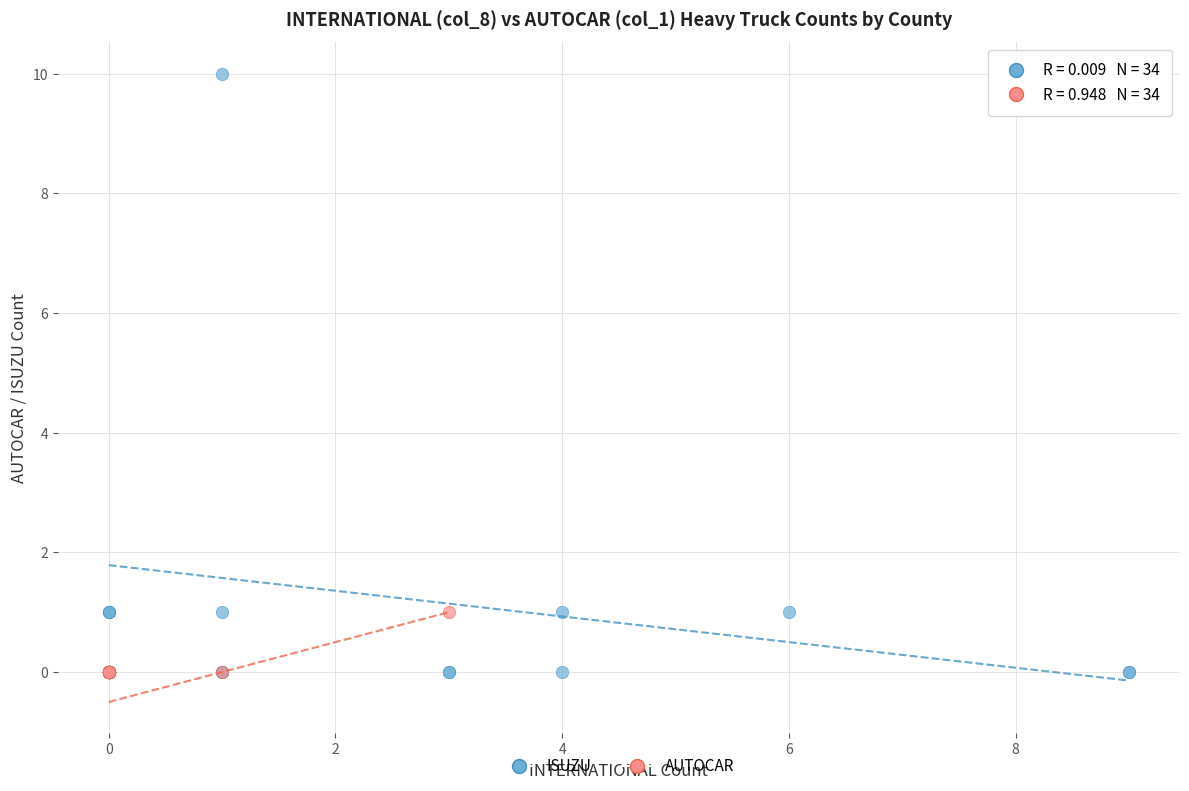

Which series has the widest spread of Y values?

ISUZU